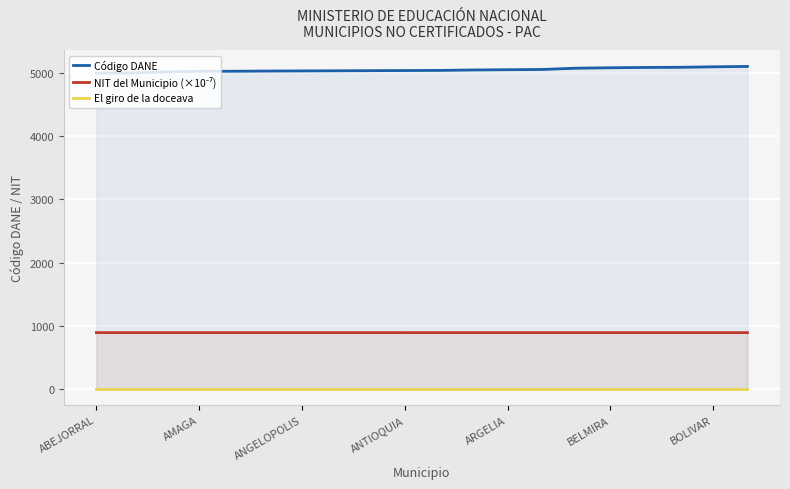

Reading left to right, transcribe all the data shown in this chart.

Código DANE: 5002.0	5004.0	5021.0	5030.0	5031.0	5034.0	5036.0	5038.0	5040.0	5042.0	5044.0	5051.0	5055.0	5059.0	5079.0	5086.0	5091.0	5093.0	5101.0	5107.0
NIT del Municipio (×10⁻⁷): 891.0	891.0	891.0	891.0	891.0	891.0	891.0	891.0	891.0	890.9	891.0	891.0	891.0	891.0	891.0	891.0	891.0	891.0	891.0	891.0
El giro de la doceava: 0.0	0.0	0.0	0.0	0.0	0.0	0.0	0.0	0.0	0.0	0.0	0.0	0.0	0.0	0.0	0.0	0.0	0.0	0.0	0.0